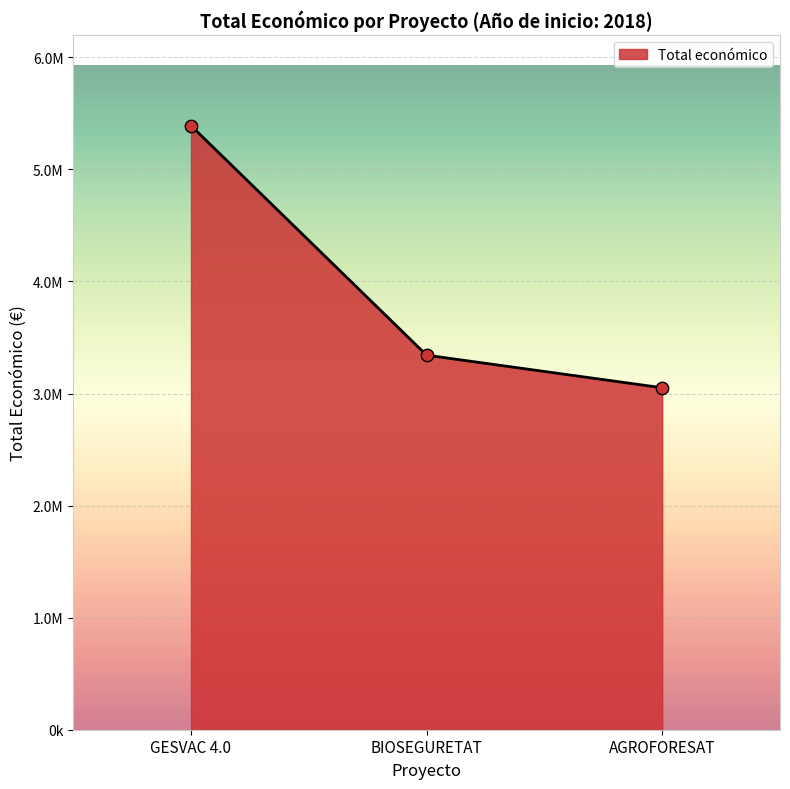

Approximately how many times larger is the value at AGROFORESAT compared to BIOSEGURETAT?

0.9